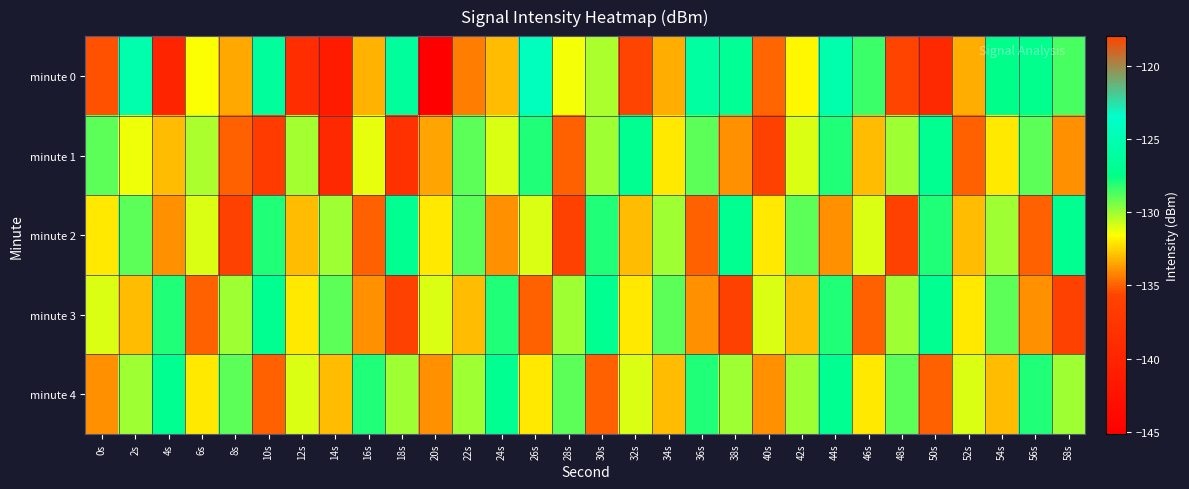

Reading left to right, list all the values displayed in this chart.

minute 0: 0s=-135.3	2s=-125.4	4s=-140.0	6s=-131.6	8s=-133.4	10s=-126.3	12s=-138.7	14s=-141.2	16s=-133.2	18s=-126.3	20s=-145.1	22s=-134.4	24s=-133.0	26s=-124.5	28s=-131.4	30s=-130.3	32s=-135.8	34s=-133.3	36s=-126.0	38s=-126.7	40s=-134.9	42s=-131.7	44s=-125.3	46s=-128.4	48s=-118.0	50s=-139.2	52s=-133.3	54s=-127.4	56s=-127.3	58s=-128.7
minute 1: 0s=-129.0	2s=-131.3	4s=-133.0	6s=-130.3	8s=-135.0	10s=-136.8	12s=-130.1	14s=-139.3	16s=-131.2	18s=-138.2	20s=-133.5	22s=-129.0	24s=-131.0	26s=-128.0	28s=-135.0	30s=-130.0	32s=-127.0	34s=-132.0	36s=-129.0	38s=-134.0	40s=-136.0	42s=-131.0	44s=-128.0	46s=-133.0	48s=-130.0	50s=-127.0	52s=-135.0	54s=-132.0	56s=-129.0	58s=-134.0
minute 2: 0s=-132.0	2s=-129.0	4s=-134.0	6s=-131.0	8s=-136.0	10s=-128.0	12s=-133.0	14s=-130.0	16s=-135.0	18s=-127.0	20s=-132.0	22s=-129.0	24s=-134.0	26s=-131.0	28s=-136.0	30s=-128.0	32s=-133.0	34s=-130.0	36s=-135.0	38s=-127.0	40s=-132.0	42s=-129.0	44s=-134.0	46s=-131.0	48s=-136.0	50s=-128.0	52s=-133.0	54s=-130.0	56s=-135.0	58s=-127.0
minute 3: 0s=-131.0	2s=-133.0	4s=-128.0	6s=-135.0	8s=-130.0	10s=-127.0	12s=-132.0	14s=-129.0	16s=-134.0	18s=-136.0	20s=-131.0	22s=-133.0	24s=-128.0	26s=-135.0	28s=-130.0	30s=-127.0	32s=-132.0	34s=-129.0	36s=-134.0	38s=-136.0	40s=-131.0	42s=-133.0	44s=-128.0	46s=-135.0	48s=-130.0	50s=-127.0	52s=-132.0	54s=-129.0	56s=-134.0	58s=-136.0
minute 4: 0s=-134.0	2s=-130.0	4s=-127.0	6s=-132.0	8s=-129.0	10s=-135.0	12s=-131.0	14s=-133.0	16s=-128.0	18s=-130.0	20s=-134.0	22s=-130.0	24s=-127.0	26s=-132.0	28s=-129.0	30s=-135.0	32s=-131.0	34s=-133.0	36s=-128.0	38s=-130.0	40s=-134.0	42s=-130.0	44s=-127.0	46s=-132.0	48s=-129.0	50s=-135.0	52s=-131.0	54s=-133.0	56s=-128.0	58s=-130.0